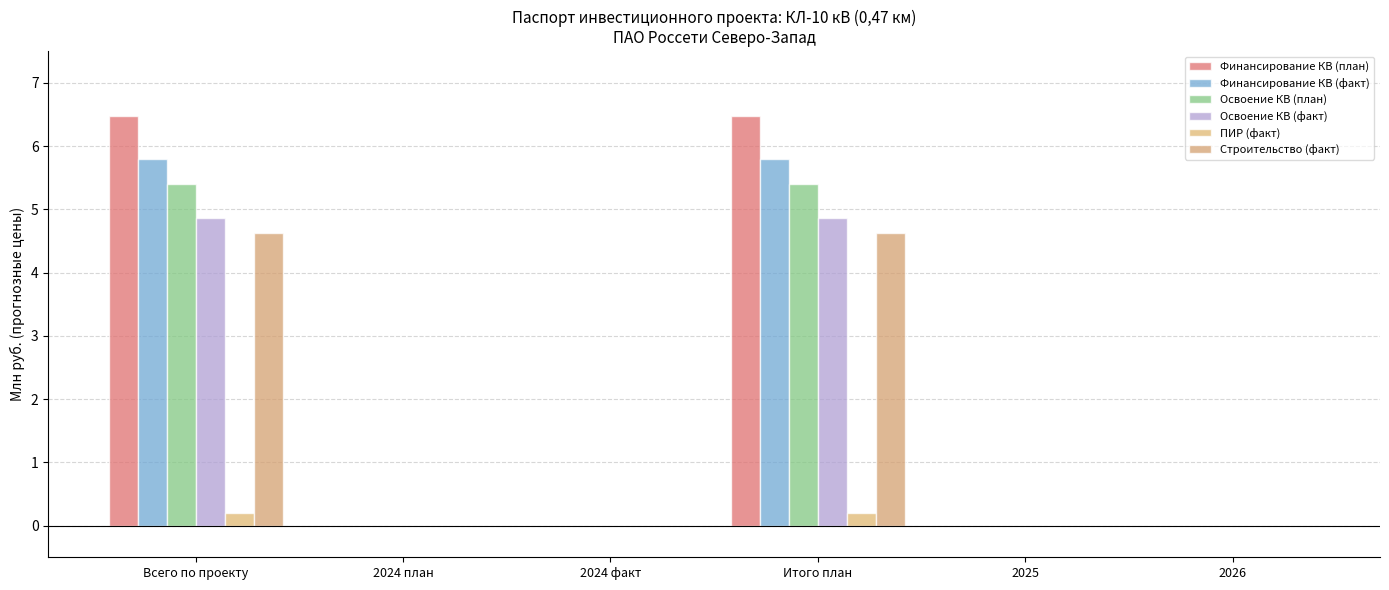

What is the label of the 4th bar from the left?

Итого план